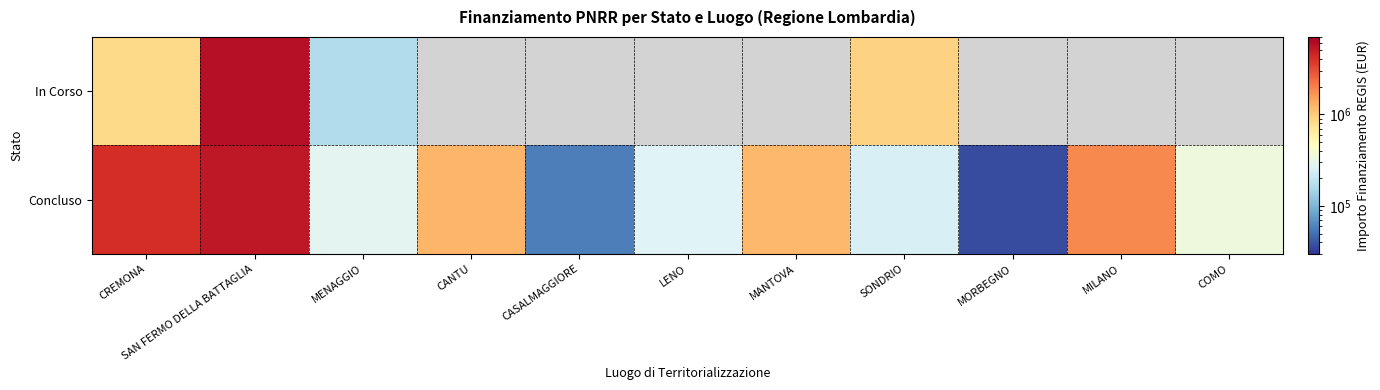

Is the value of Concluso at SAN FERMO DELLA BATTAGLIA greater than the value of In Corso at LENO?

No